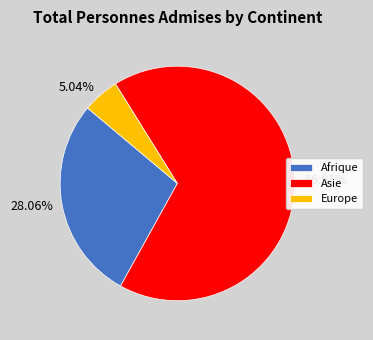

How many slices are in this pie chart?

3